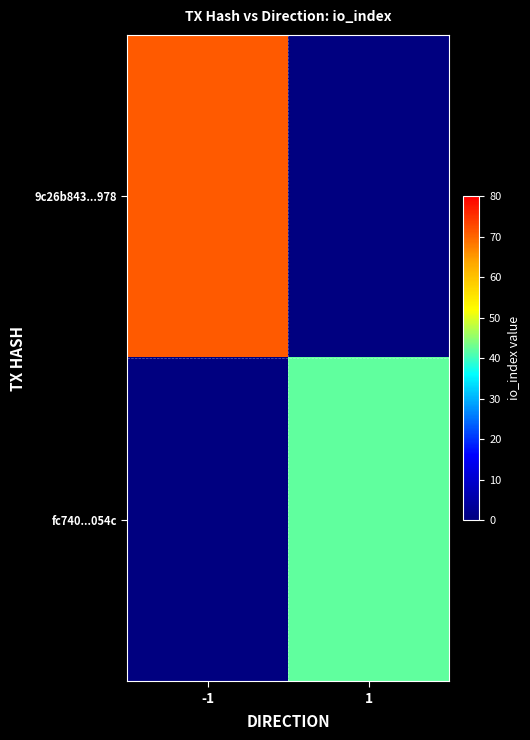

Which has a higher value, -1 or 1?

1